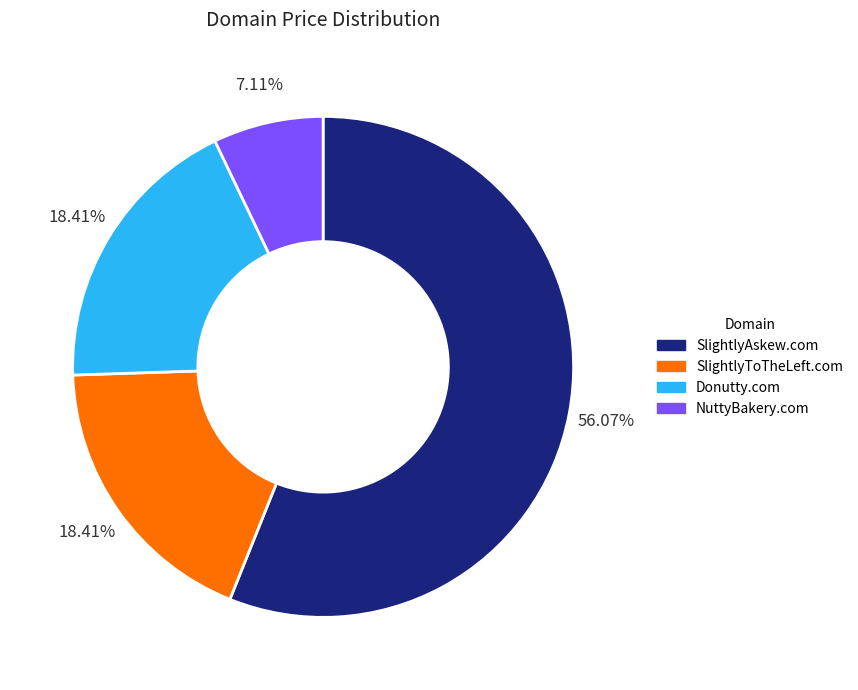

Between SlightlyToTheLeft.com and NuttyBakery.com, which is larger?

SlightlyToTheLeft.com